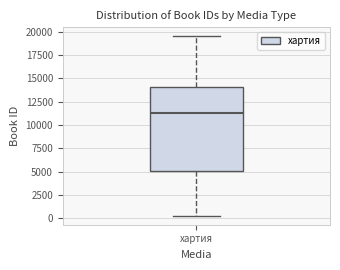

Transcribe this box plot: give where the median line is, the range the box spans, and where the two whiskers end, as read against the y-axis. The values are not printed on the chart, so give them approximately, as read against the axis.

median 11500, box 5000 to 14000, whiskers 500 to 19500